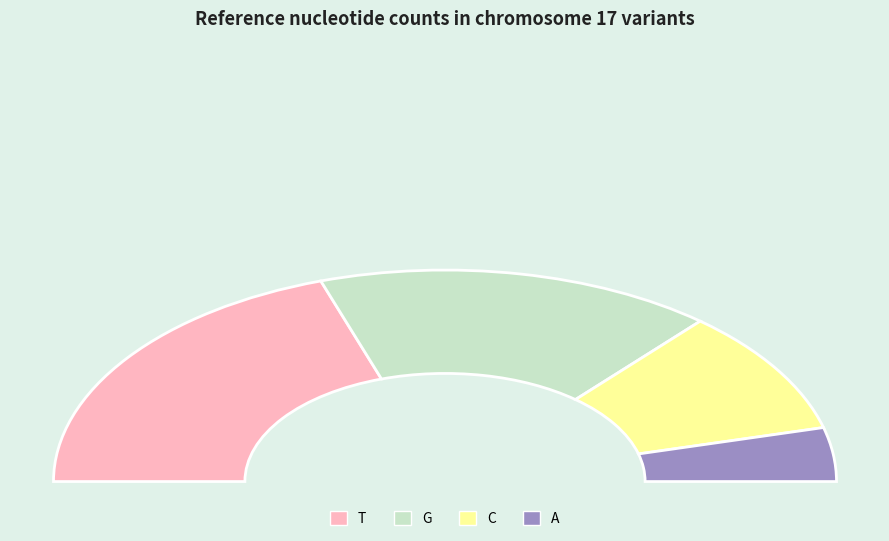

To the nearest percent, what is the difference between the largest and smallest slice percentages?

32%